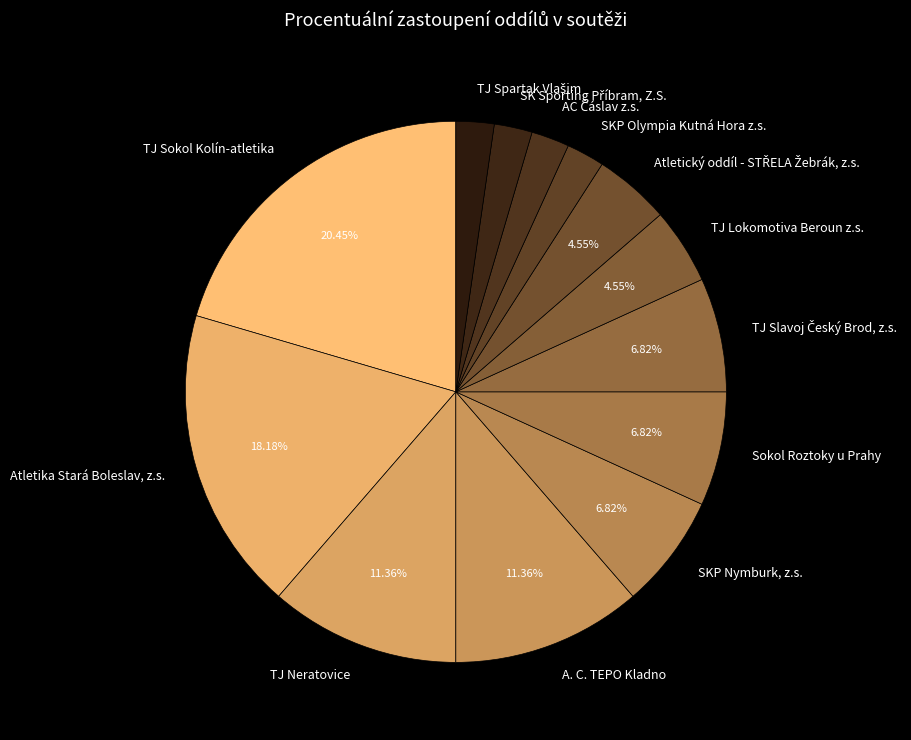

Between Atletika Stará Boleslav, z.s. and A. C. TEPO Kladno, which is larger?

Atletika Stará Boleslav, z.s.